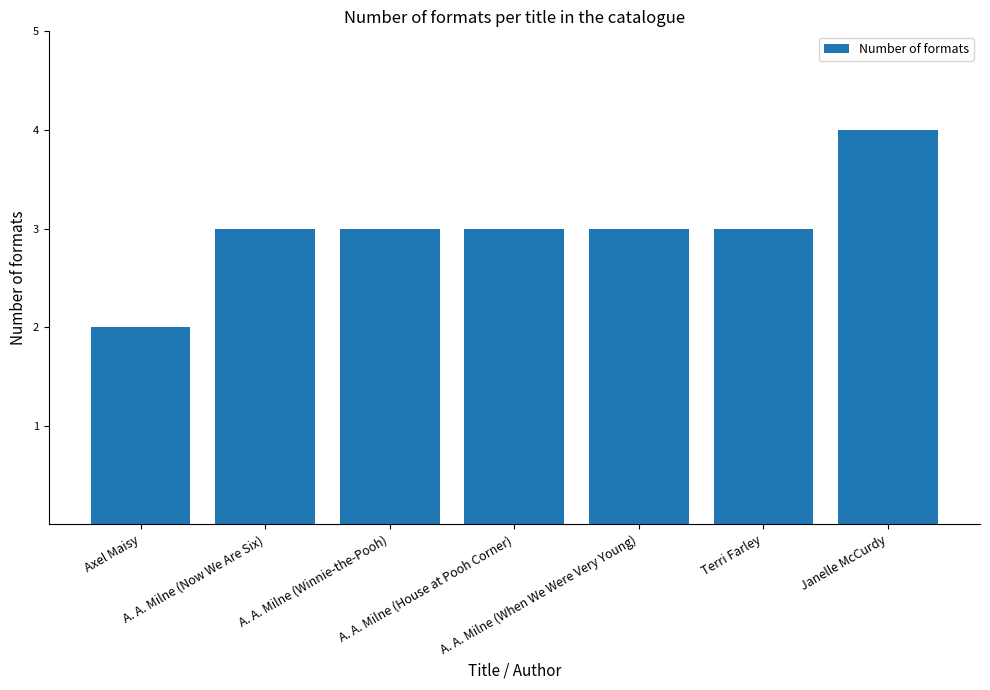

What is the average value?

3